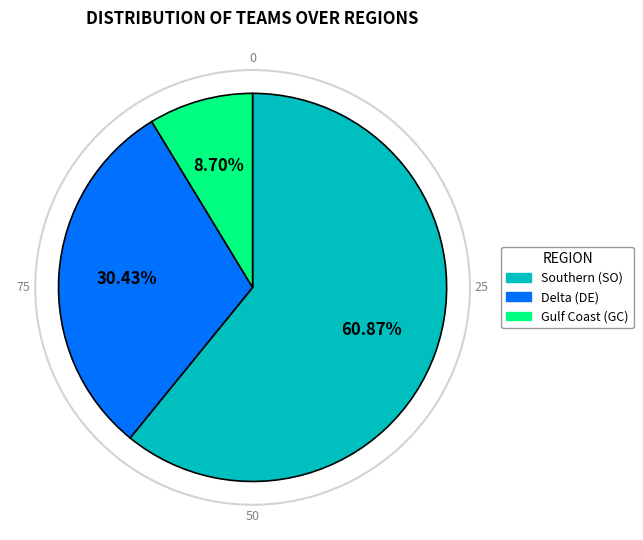

Which slice represents more than half of the pie?

Southern (SO)